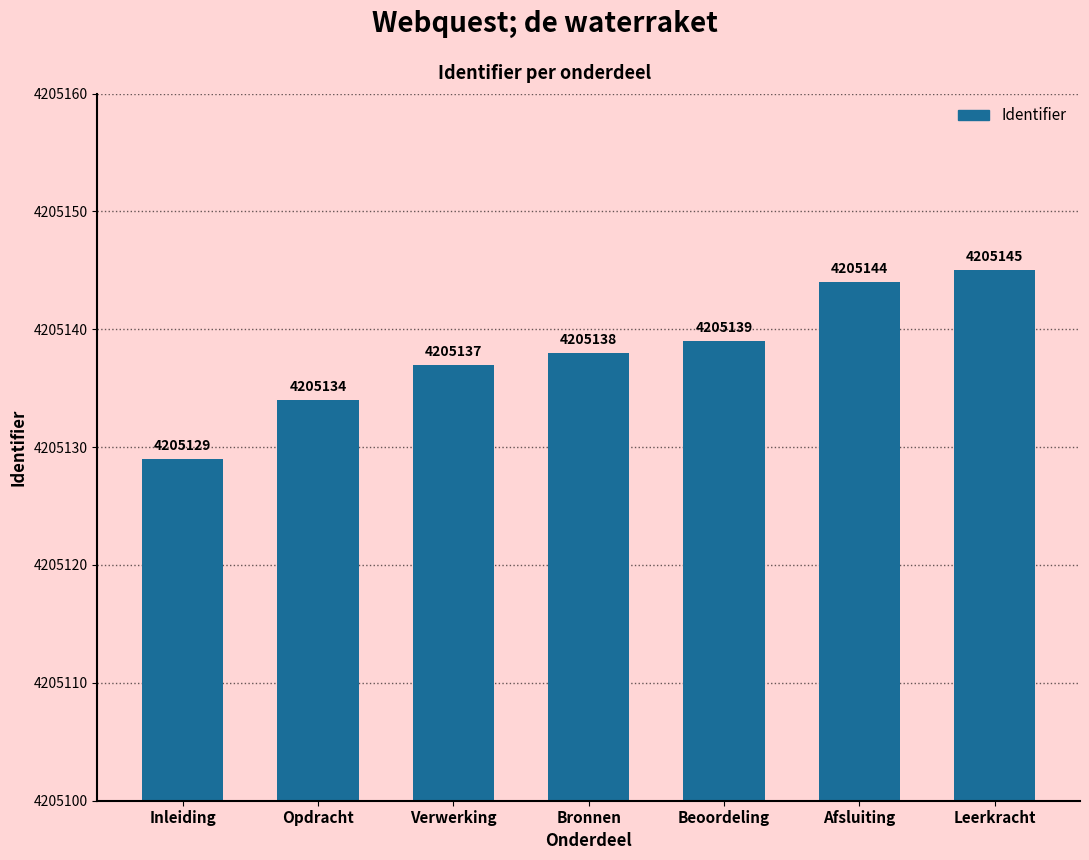

True or false: the data shows 4205145 at Leerkracht.

True